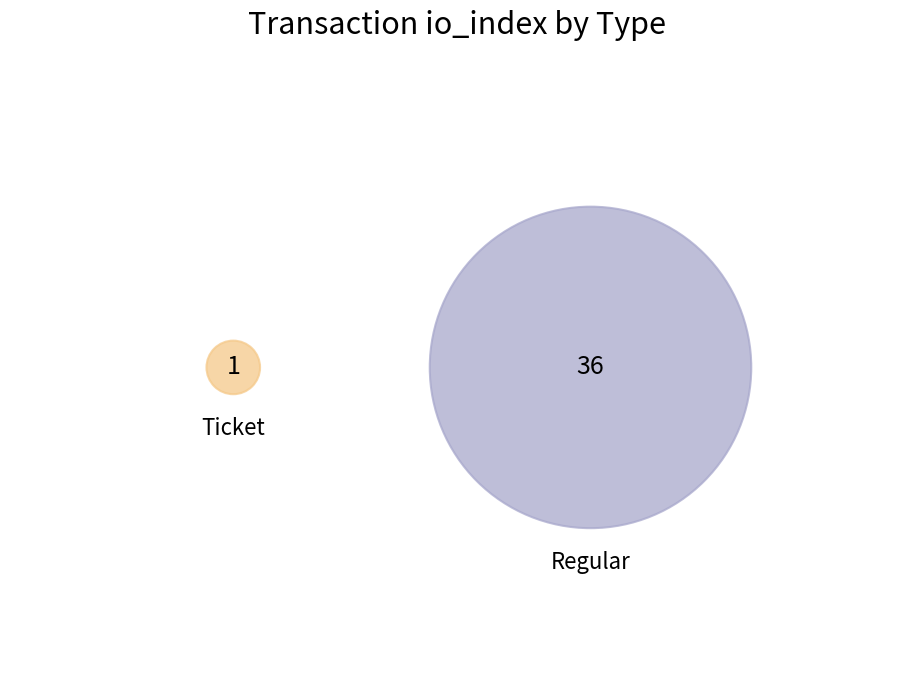

Does Regular represent more than half of the total?

Yes